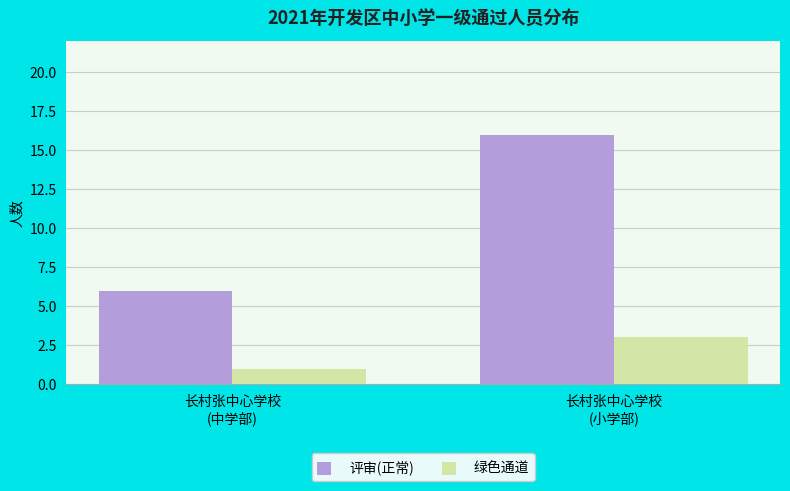

What is the value of the 评审(正常) bar at the 1st from the left?

6